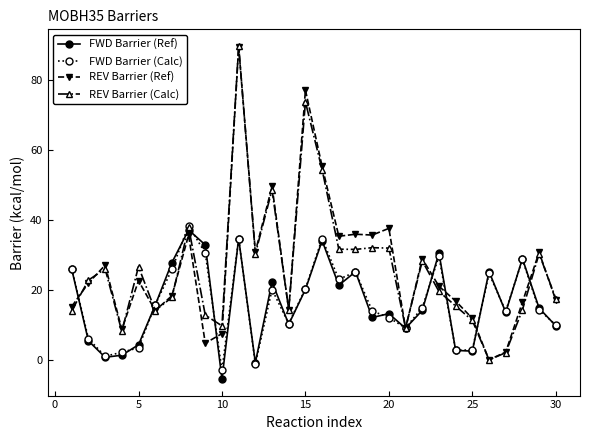

After their last crossing, which series has the higher values: FWD Barrier (Calc) or REV Barrier (Ref)?

REV Barrier (Ref)